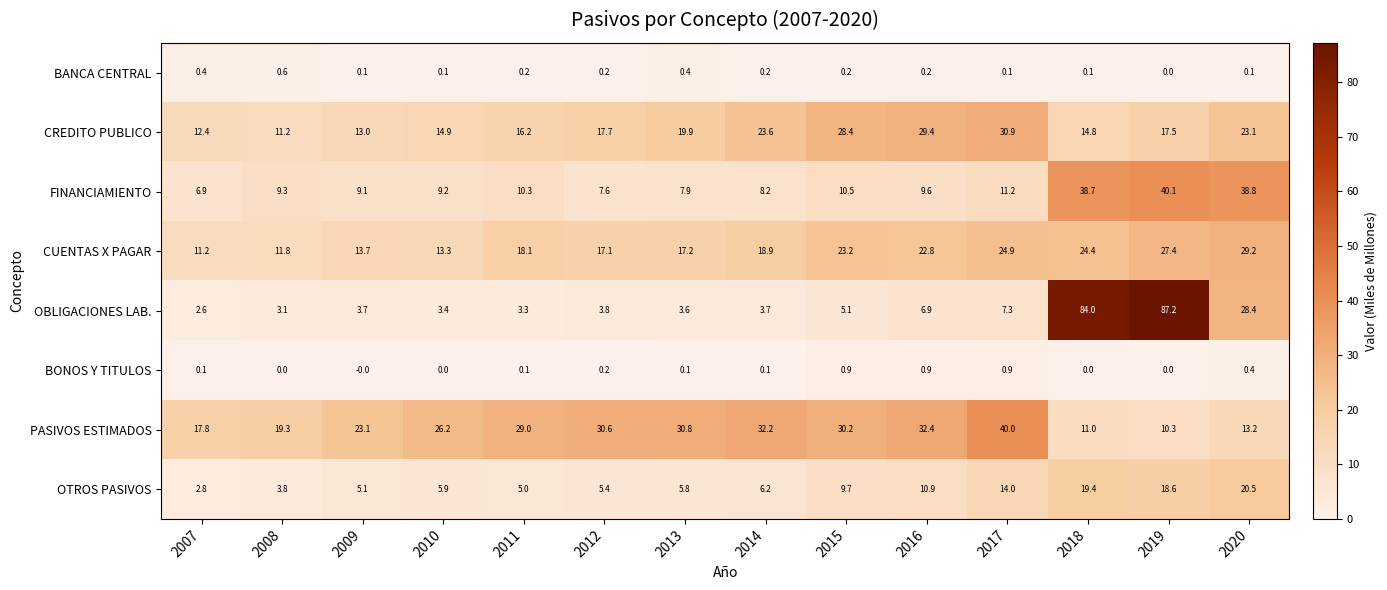

The OBLIGACIONES LAB. series shows 39.5 at 2020. True or false?

False